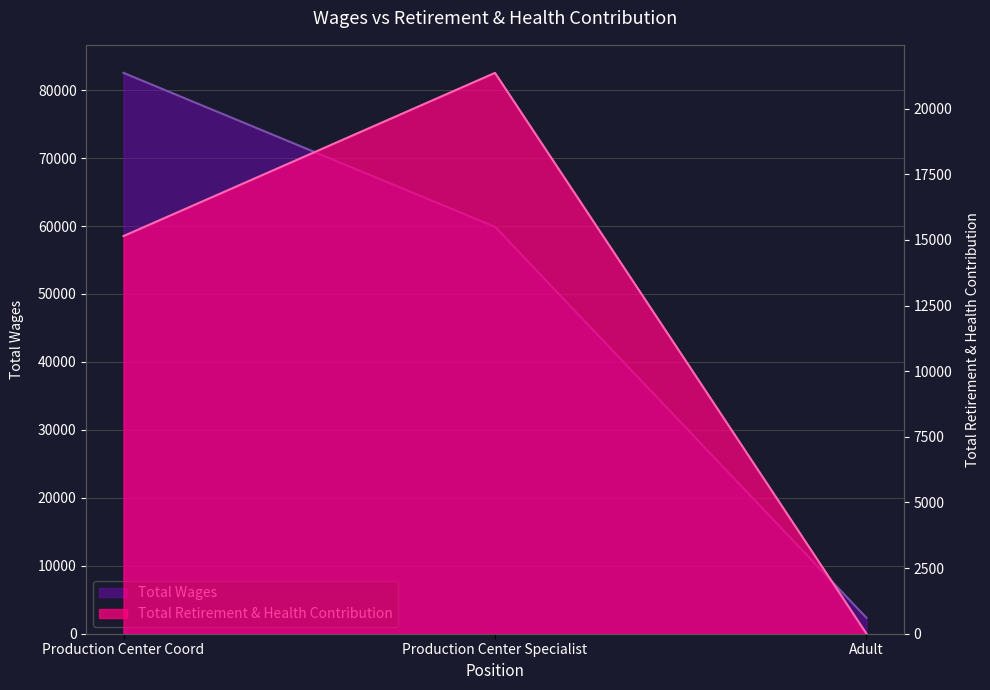

How many values in the Total Retirement & Health Contribution series are below 15150?

1